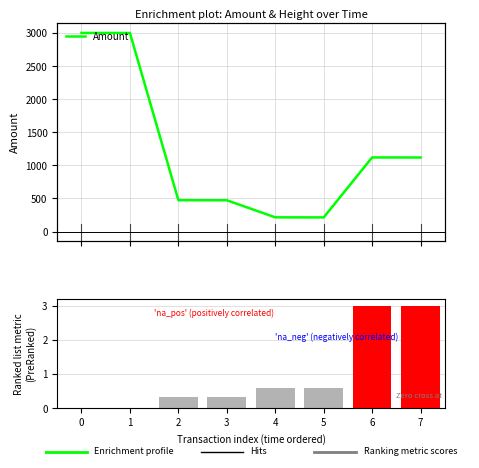

At which label does Amount reach its minimum?

5